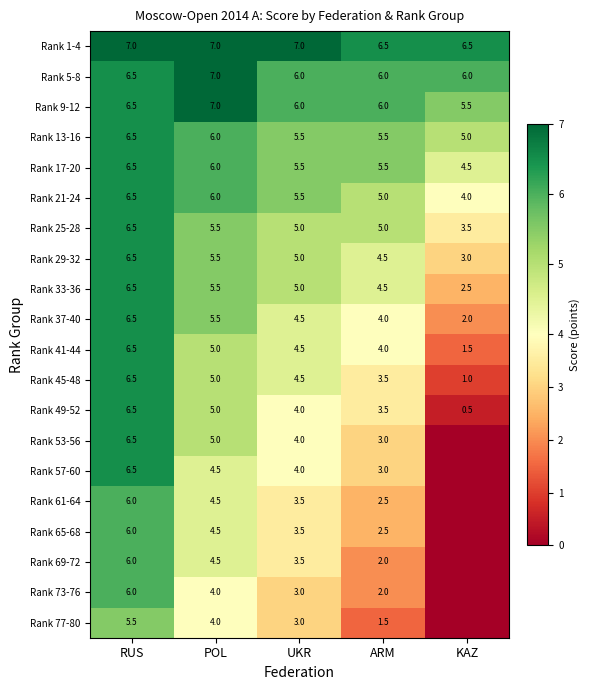

True or false: Rank 9-12 has a value of 6.0 at ARM.

True